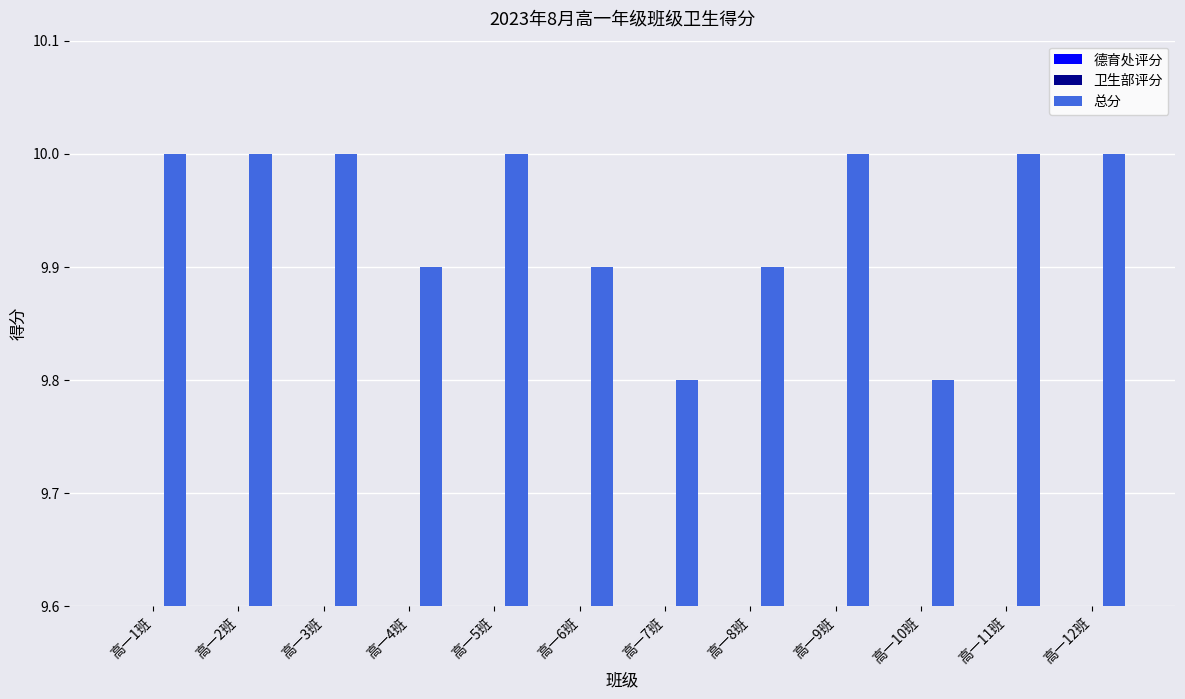

How many 德育处评分 values are between 4 and 5?

12